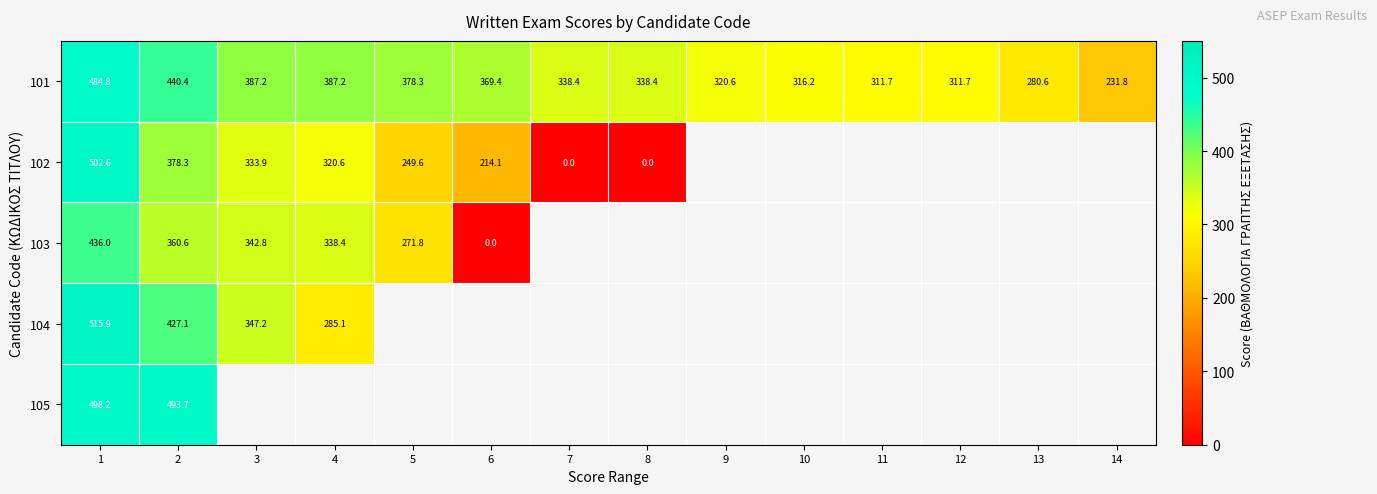

True or false: 104 has a value of 109.8 at 1.

False